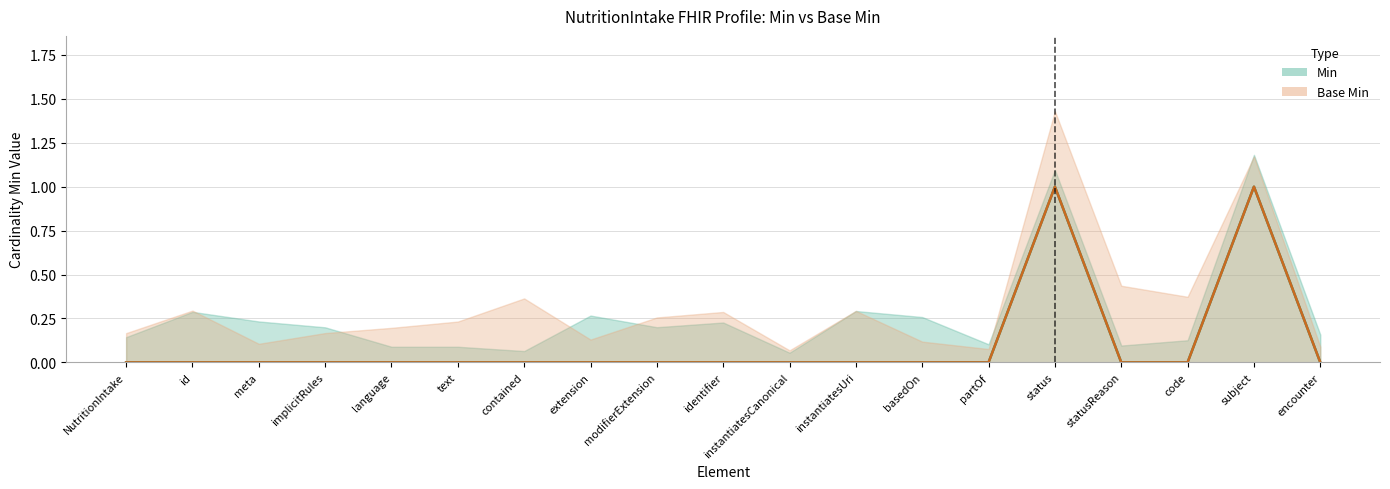

How many values in the Base Min series exceed 0?

2